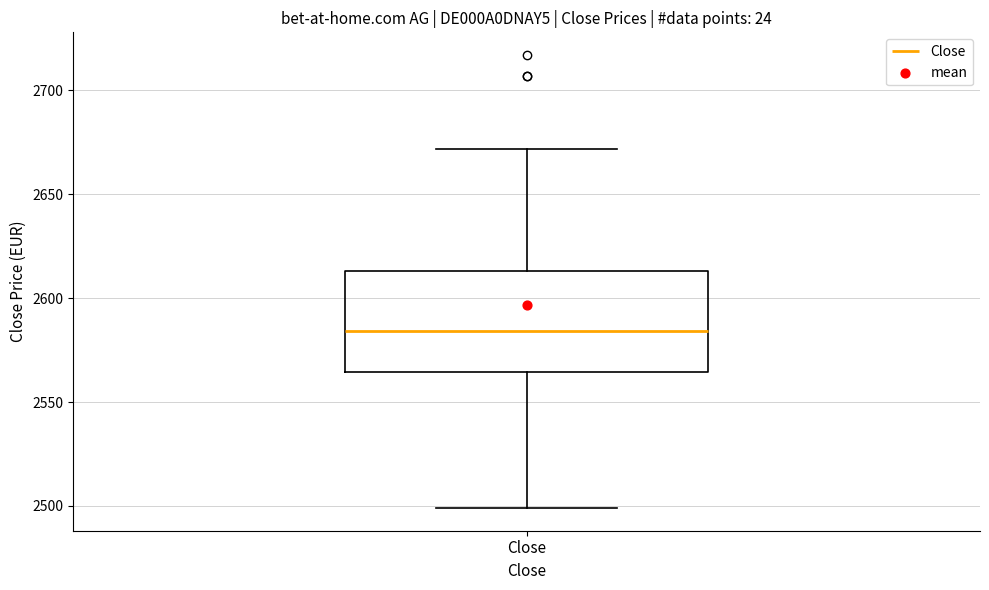

Where is the lower edge of the box for Close on the y-axis? The values are not printed on the chart, so give them approximately, as read against the axis.

2565